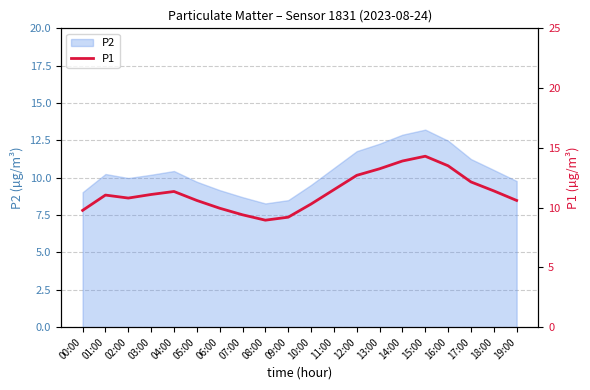

Reading left to right, transcribe all the data shown in this chart.

00:00=9.8	01:00=11.1	02:00=10.8	03:00=11.1	04:00=11.3	05:00=10.6	06:00=9.9	07:00=9.4	08:00=8.9	09:00=9.2	10:00=10.3	11:00=11.5	12:00=12.7	13:00=13.2	14:00=13.9	15:00=14.3	16:00=13.5	17:00=12.2	18:00=11.4	19:00=10.6